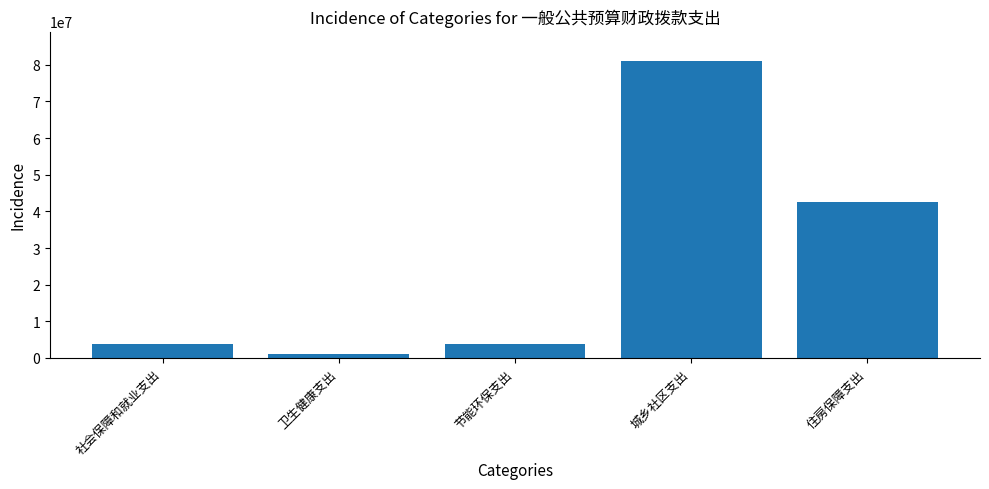

True or false: the data shows 72657709.6 at 住房保障支出.

False